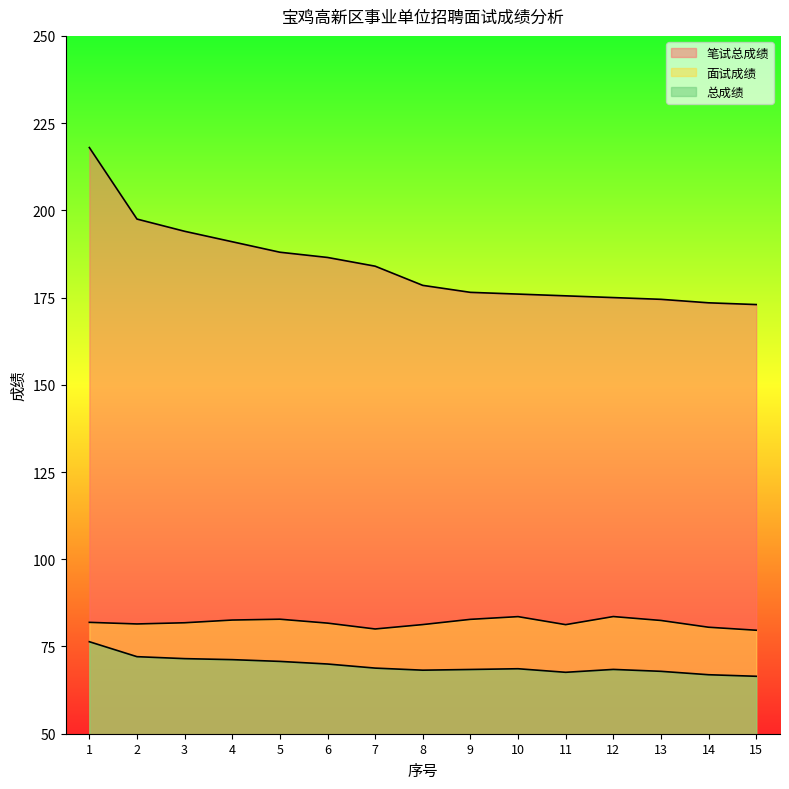

Is the value of 总成绩 at 7 greater than the value of 笔试总成绩 at 12?

No